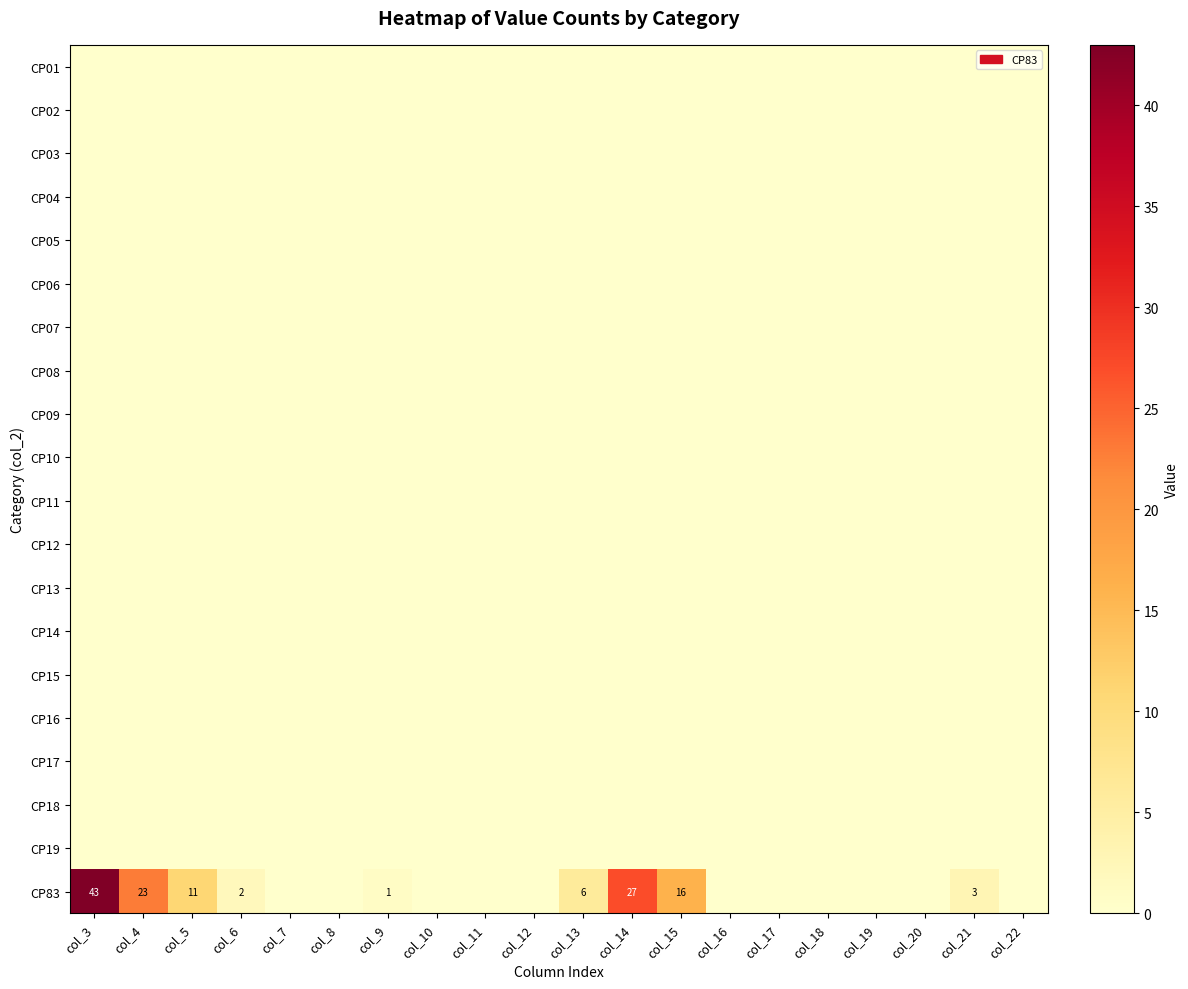

The value of CP19 at col_10 is 0. True or false?

True